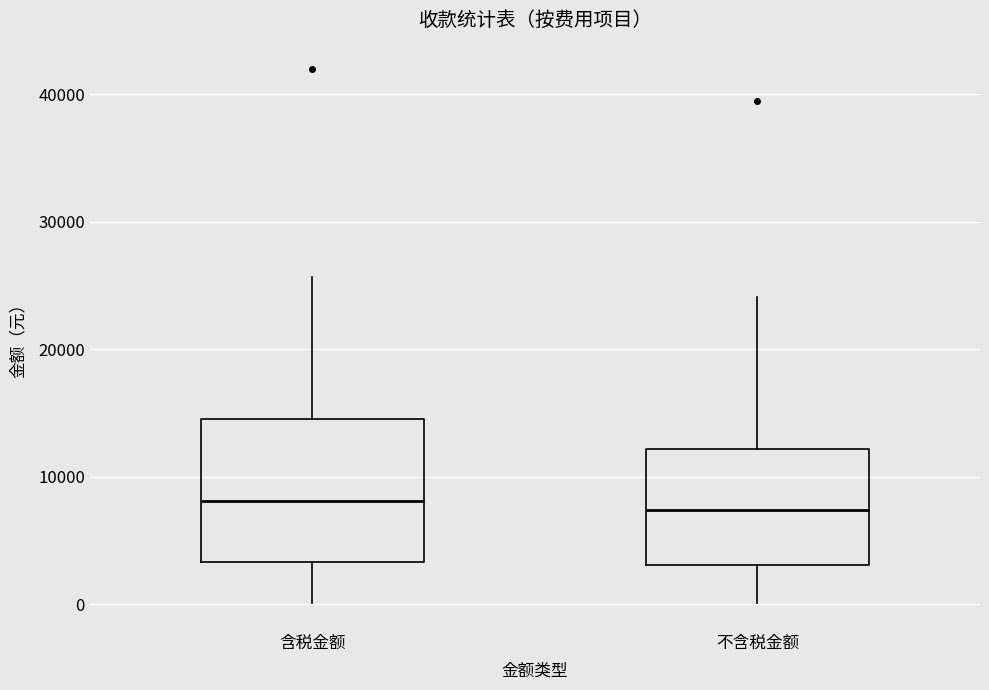

Reading left to right, transcribe this box plot: for each box, give where its median line is, the range the box spans, and where its two whiskers end, as read against the y-axis. The values are not printed on the chart, so give them approximately, as read against the axis.

含税金额: median 8000, box 3000 to 14000, whiskers 0 to 26000
不含税金额: median 7000, box 3000 to 12000, whiskers 0 to 24000